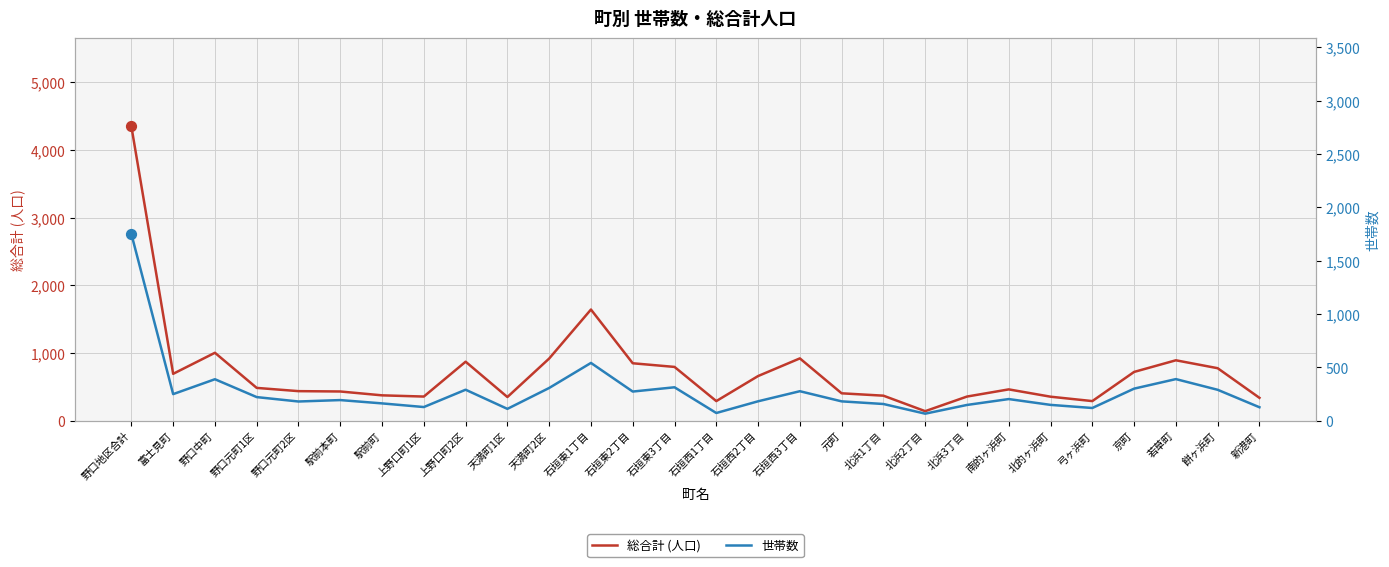

At which category is the sum across all series the highest?

野口地区合計